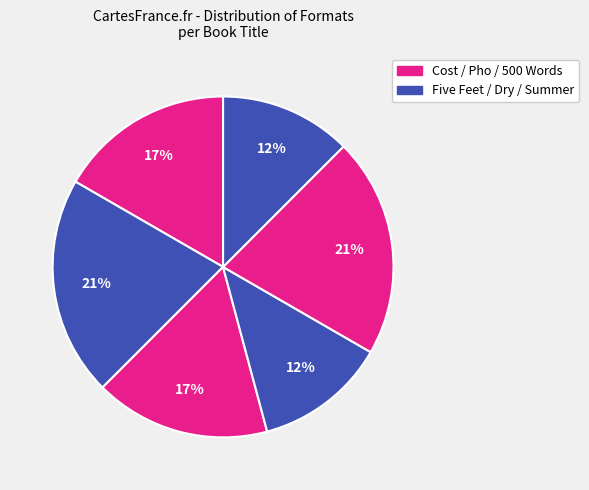

How many slices are in this pie chart?

6